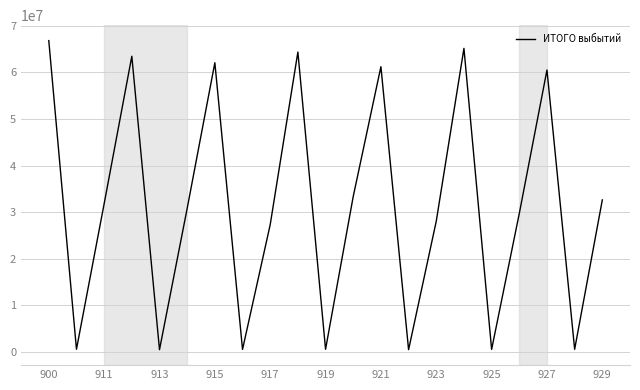

What is the difference between the maximum and minimum values?

66359465.6